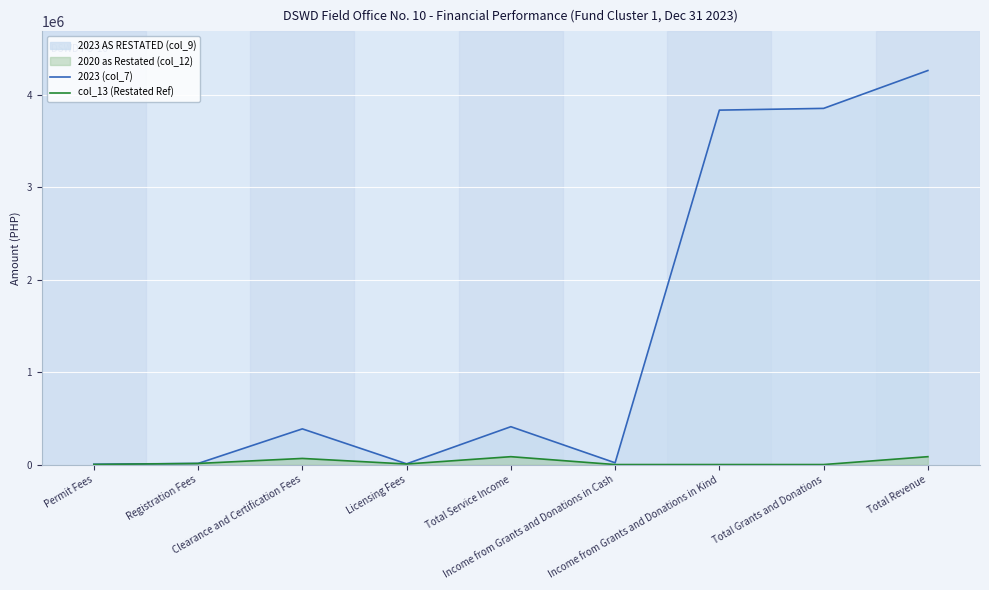

Reading left to right, transcribe all the data shown in this chart.

2023 (col_7): Permit Fees=3500.0	Registration Fees=12000.0	Clearance and Certification Fees=386100.0	Licensing Fees=8000.0	Total Service Income=409600.0	Income from Grants and Donations in Cash=19000.0	Income from Grants and Donations in Kind=3834570.0	Total Grants and Donations=3853570.0	Total Revenue=4263170.0
col_13 (Restated Ref): Permit Fees=1000.0	Registration Fees=12000.0	Clearance and Certification Fees=66300.0	Licensing Fees=6000.0	Total Service Income=85300.0	Income from Grants and Donations in Cash=0.0	Income from Grants and Donations in Kind=0.0	Total Grants and Donations=0.0	Total Revenue=85300.0